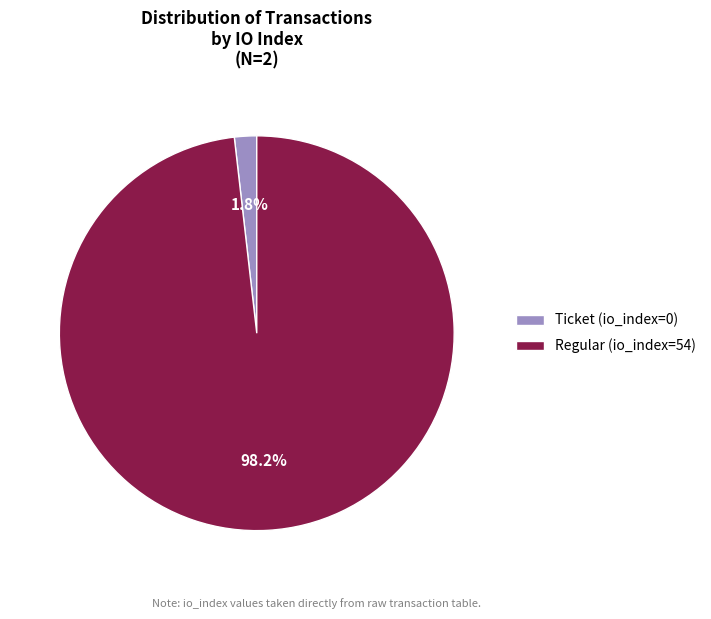

What is the majority slice?

Regular (io_index=54)